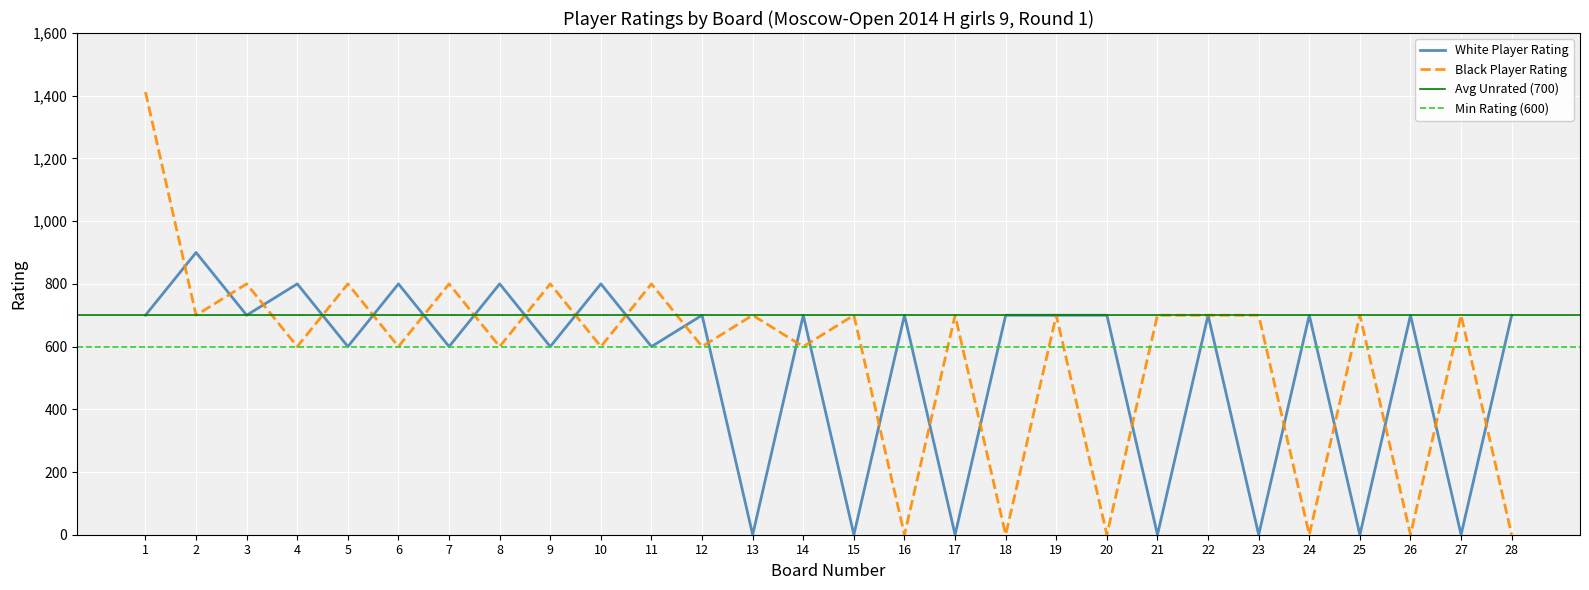

What is the difference between the maximum and minimum values in the White Player Rating series?

900